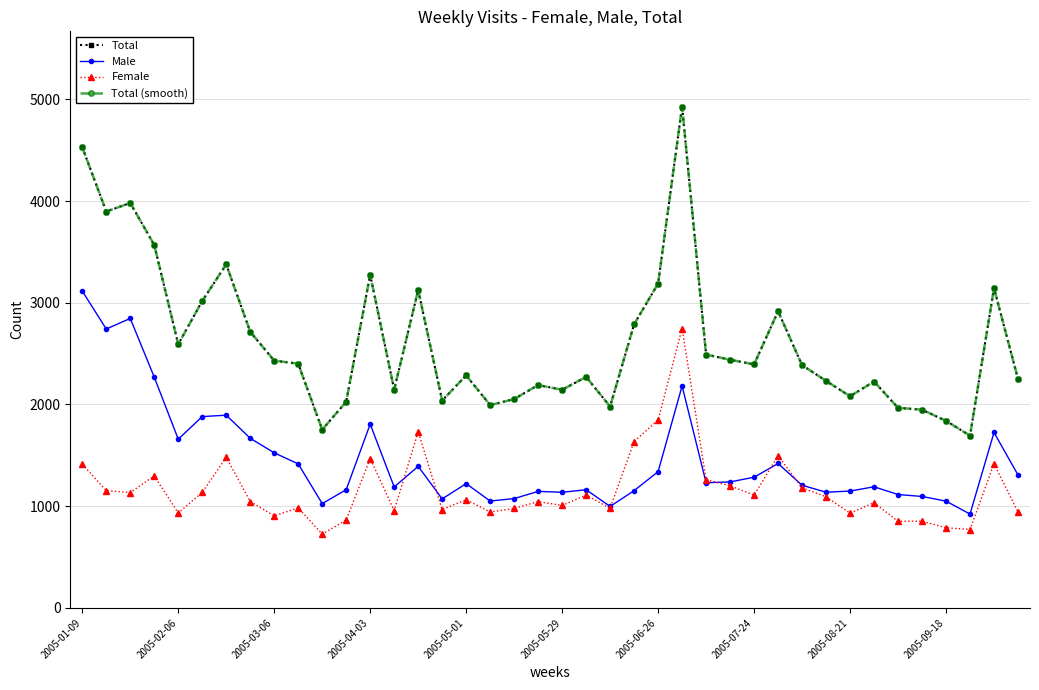

Rank the series by their maximum value, from lowest to highest.

Female, Male, Total, Total (smooth)